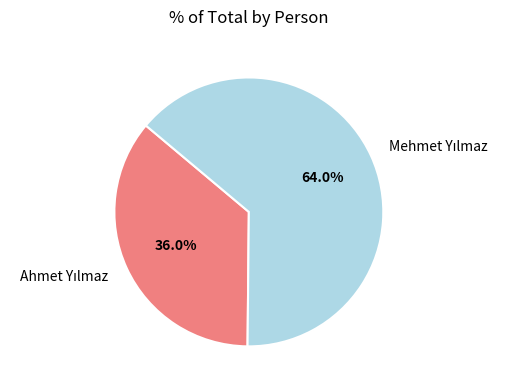

Does any single category account for the majority?

Yes